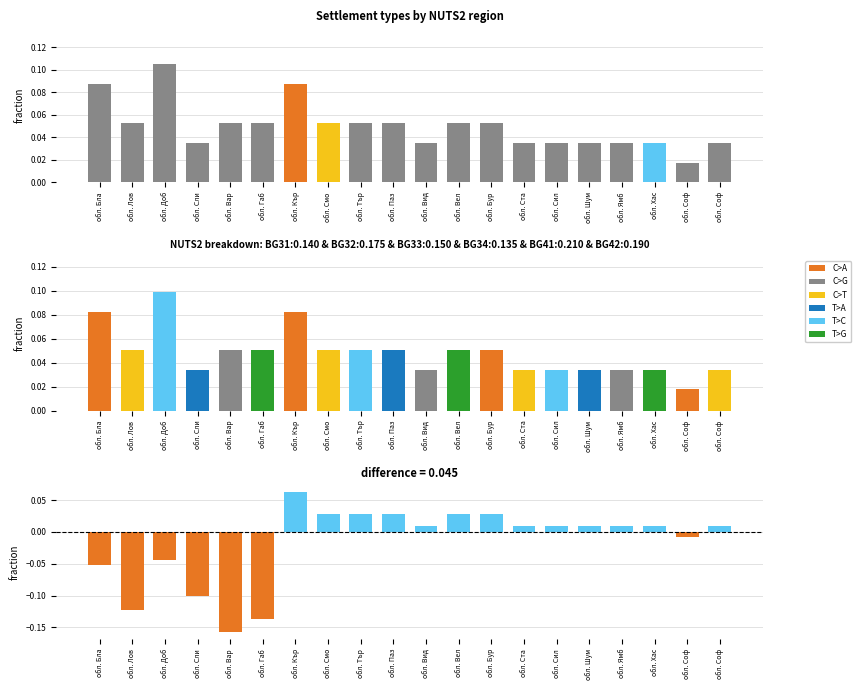

True or false: difference has a value of 0.0 at обл. Ямб.

True